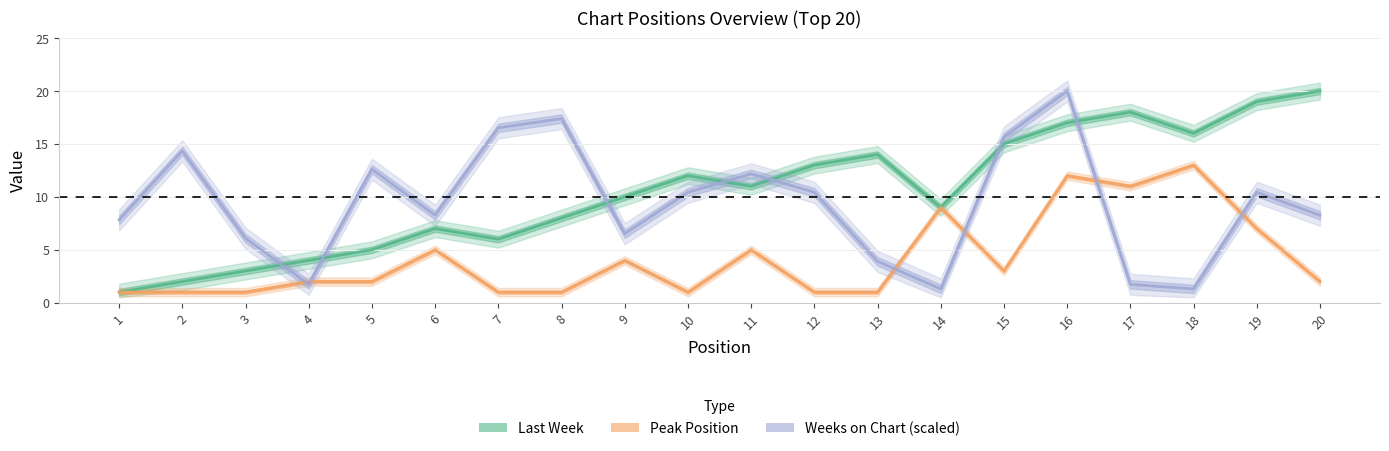

At which label does Last Week reach its minimum?

1